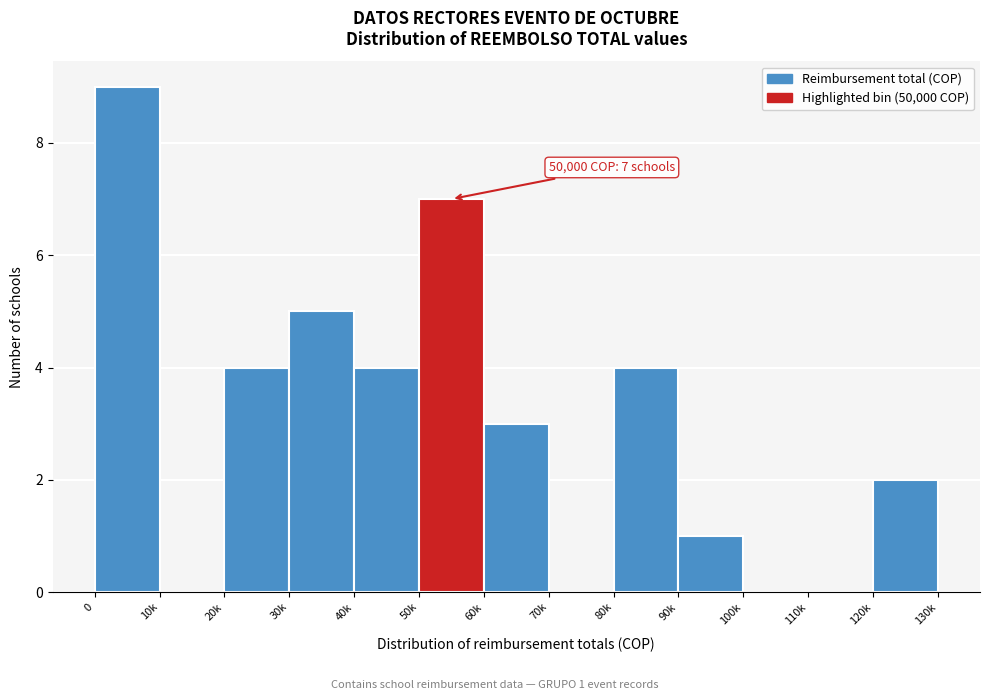

Reading right to left, transcribe all the data shown in this chart.

120k=2	110k=0	100k=0	90k=1	80k=4	70k=0	60k=3	50k=7	40k=4	30k=5	20k=4	10k=0	0=9